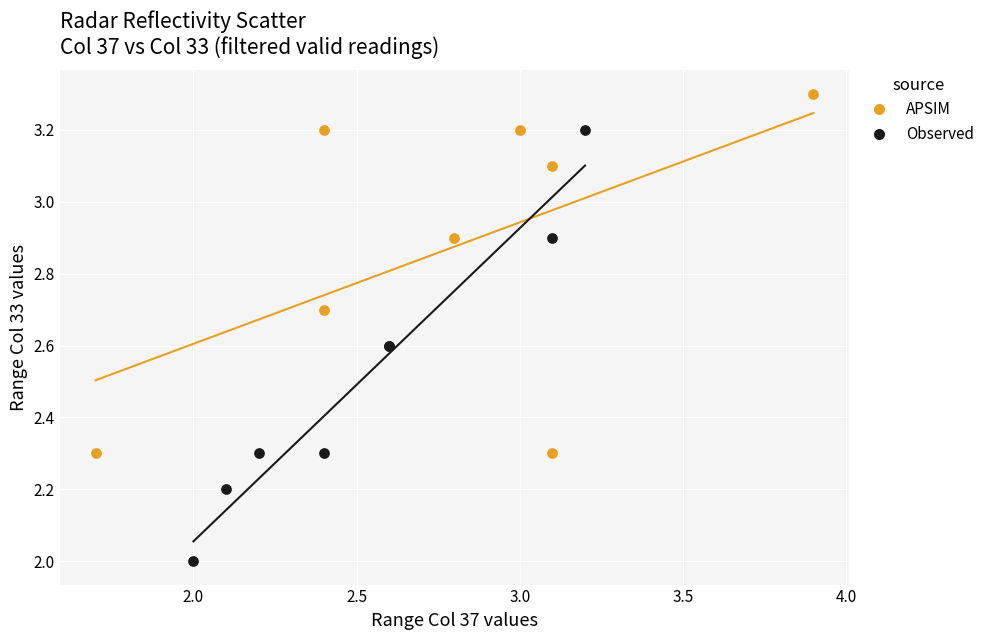

Which series contains the highest Y value?

APSIM